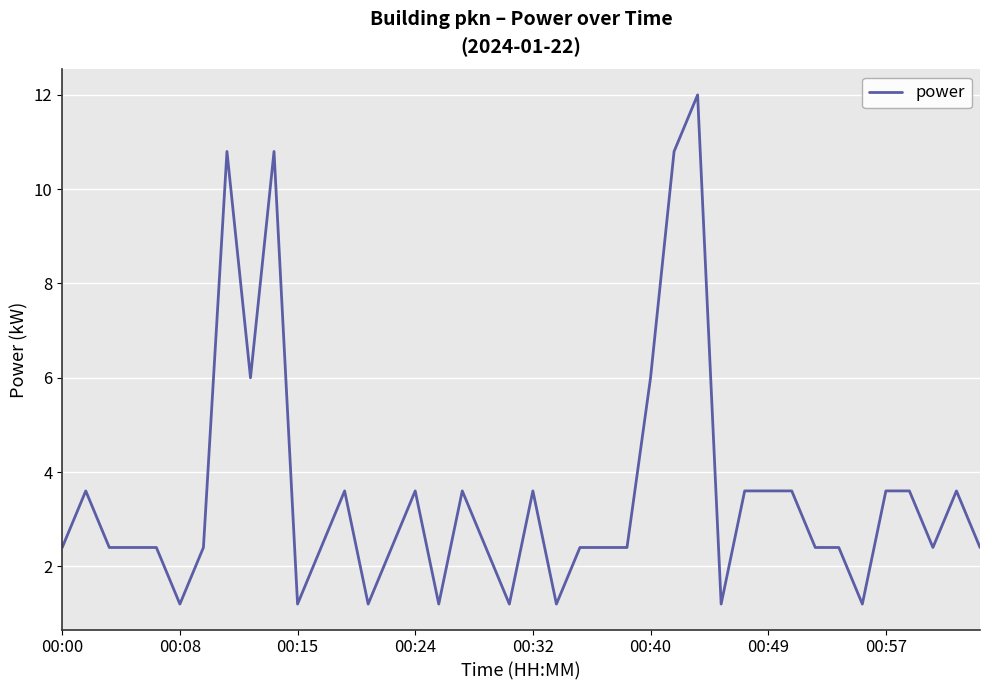

What is the minimum value shown in the chart?

1.2